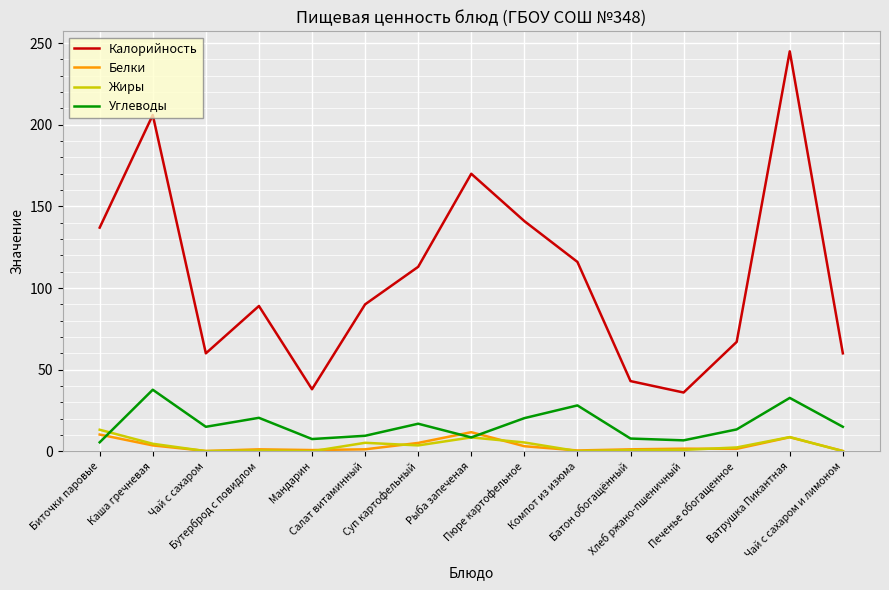

At which category is the sum across all series the highest?

Ватрушка Пикантная